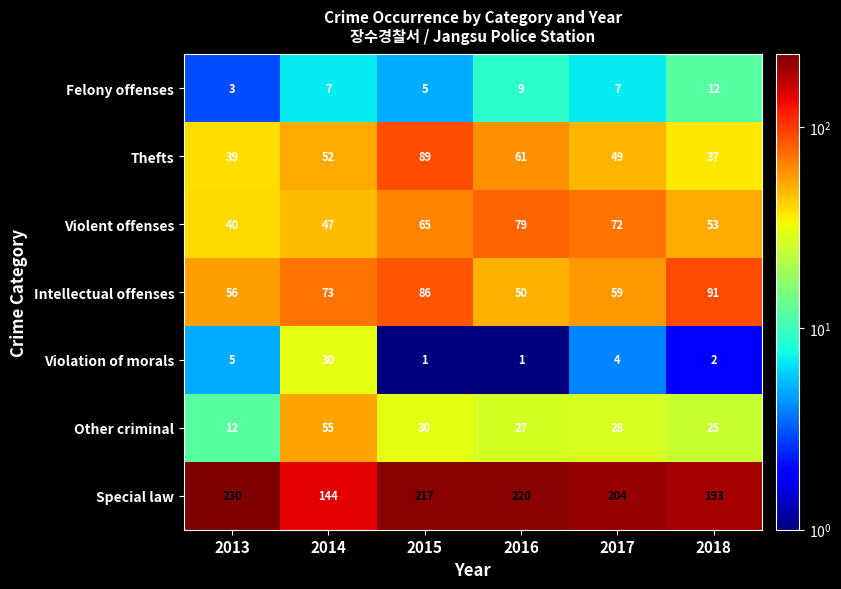

Is it true that Felony offenses equals 9 at 2016?

True